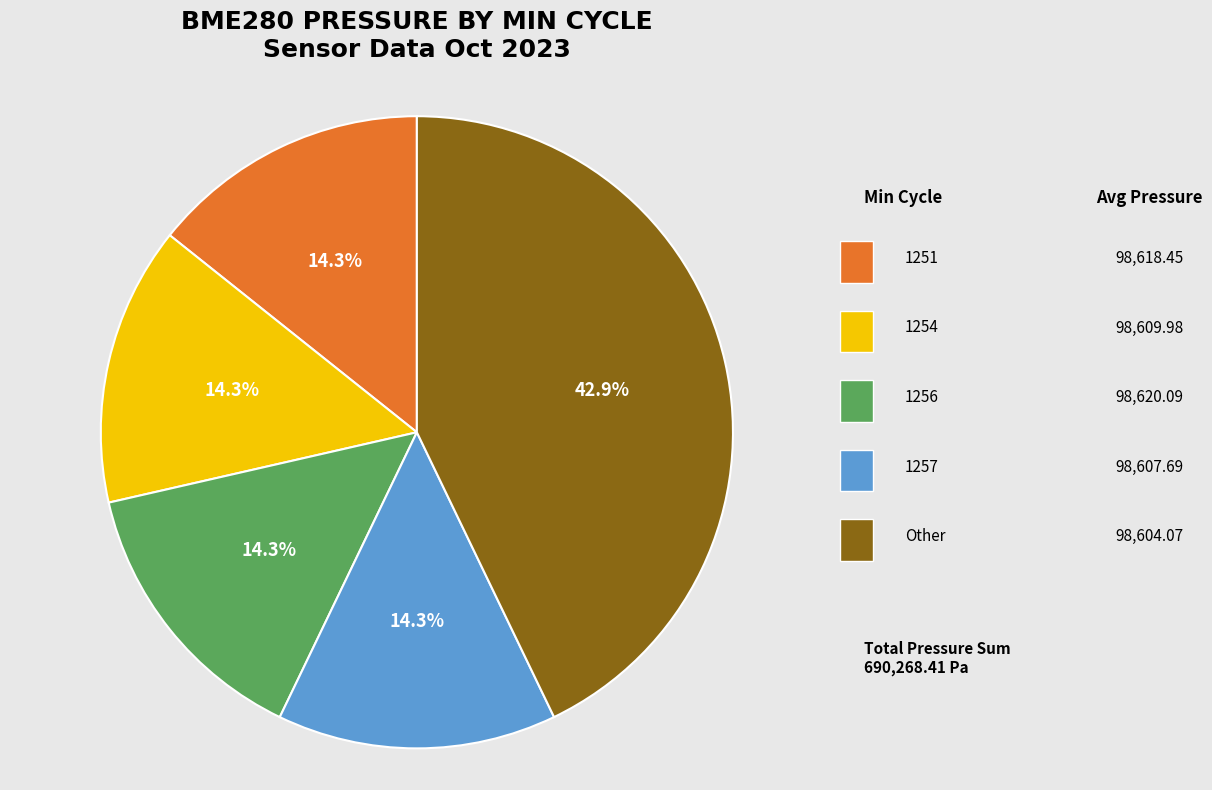

Does any single category account for the majority?

No